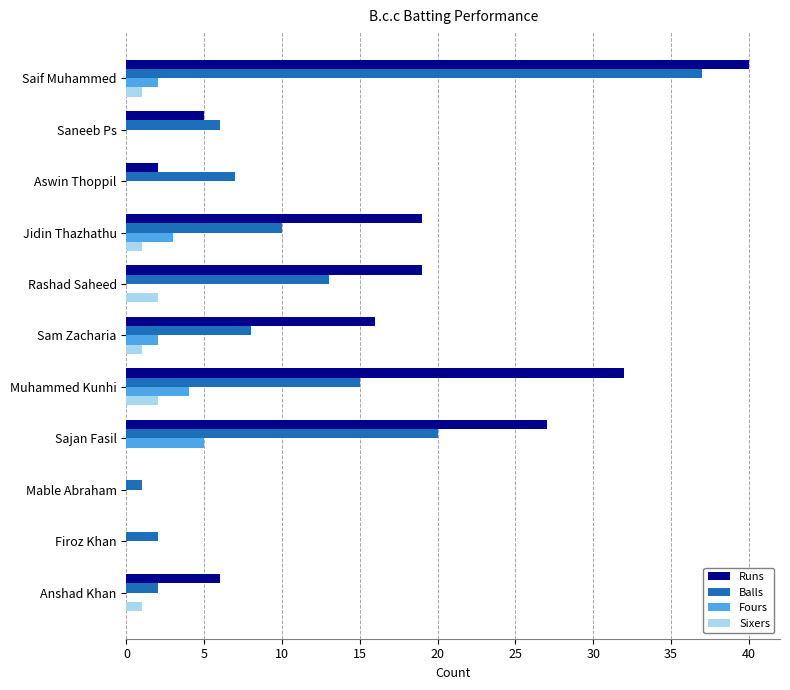

Between Saif Muhammed and Mable Abraham, which series saw the biggest shift?

Runs